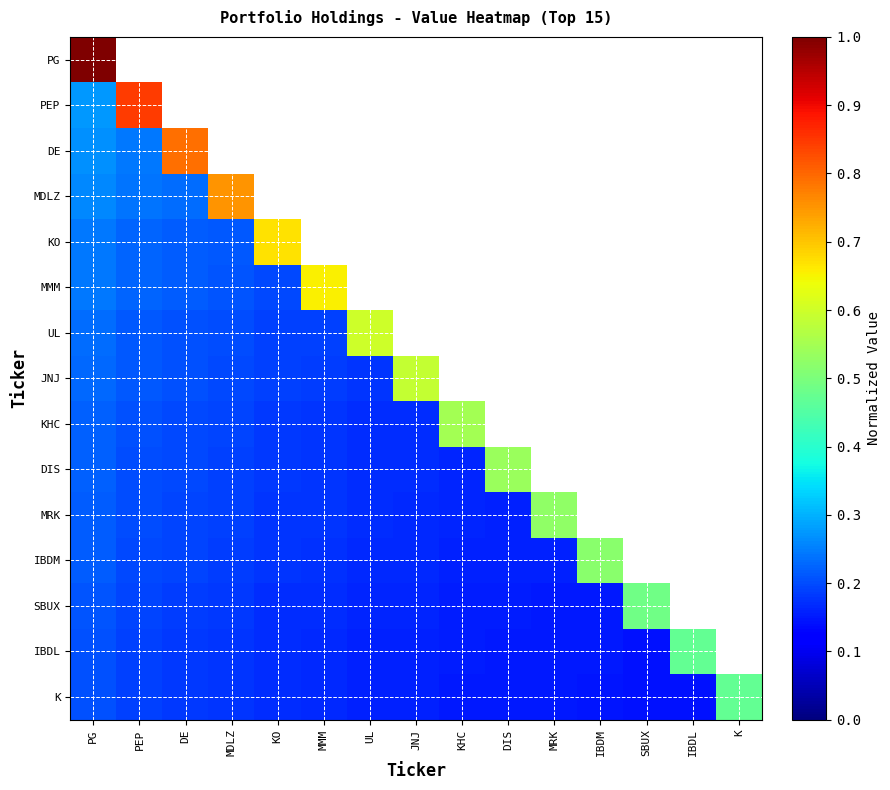

At how many categories does at least one series exceed 0?

15